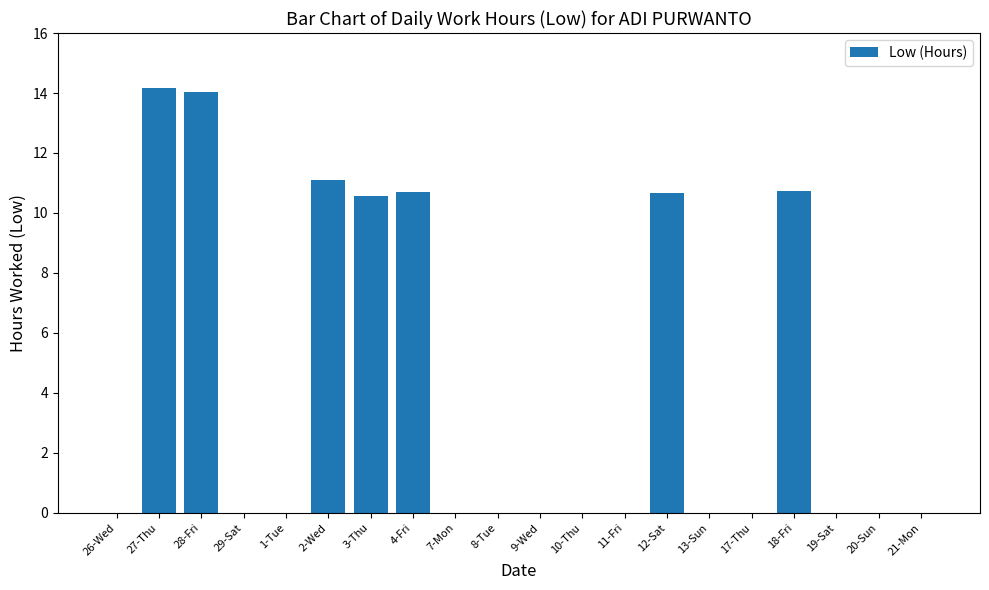

At which category does the chart reach its peak across all series?

27-Thu